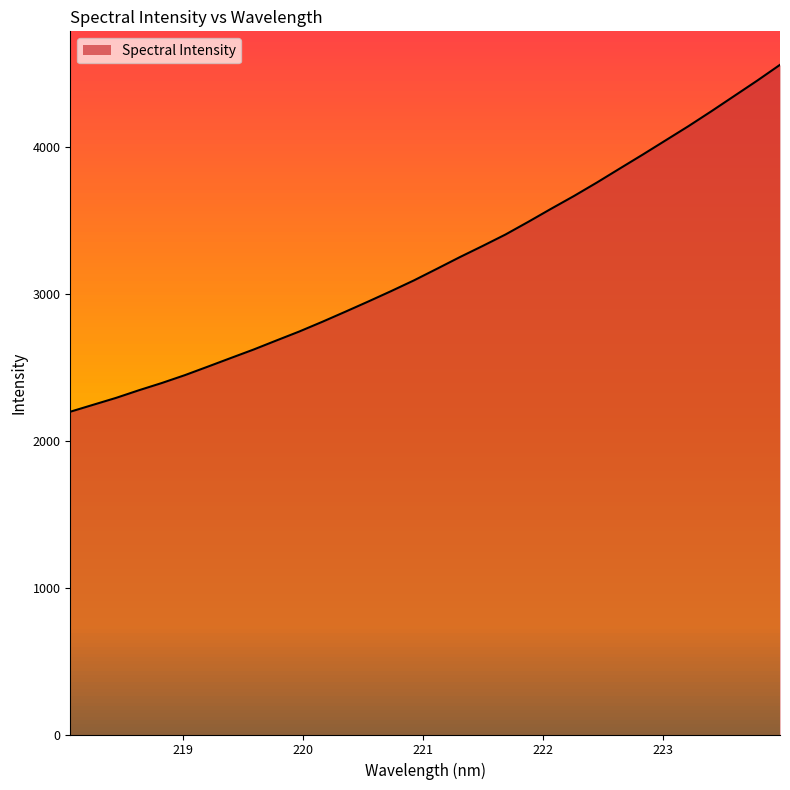

How many series are shown in this chart?

1